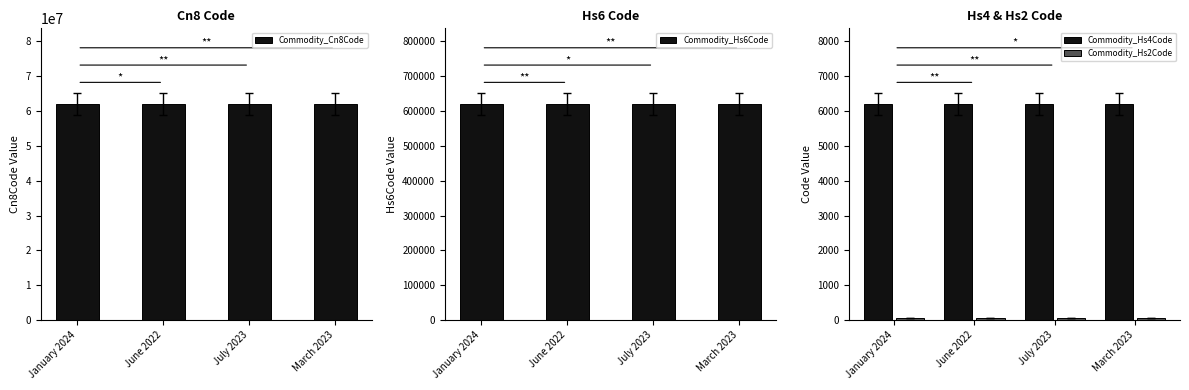

True or false: Commodity_Hs4Code has a value of 6203 at March 2023.

True